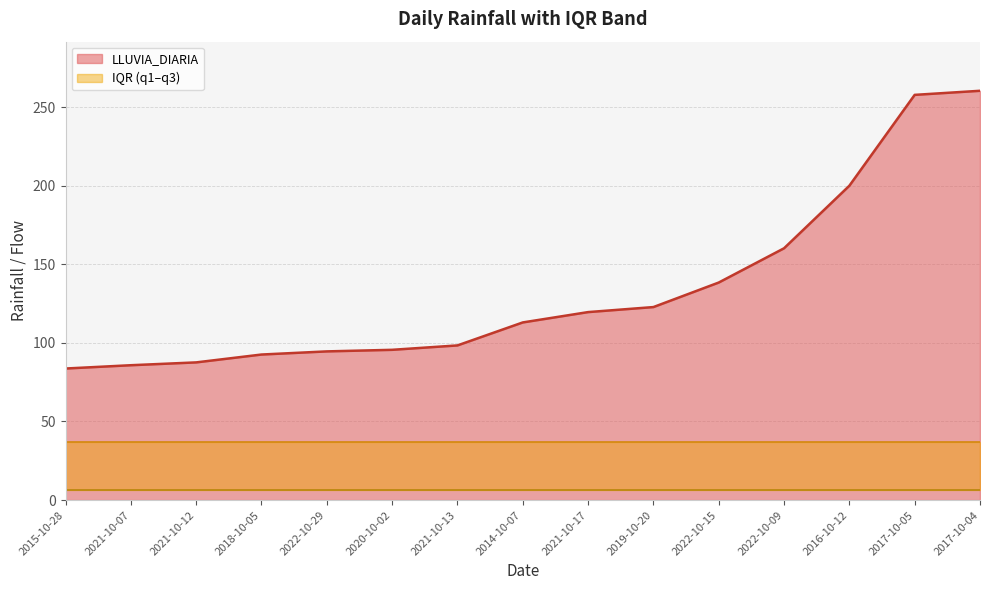

Which category has the highest value in the q1 series?

2015-10-28